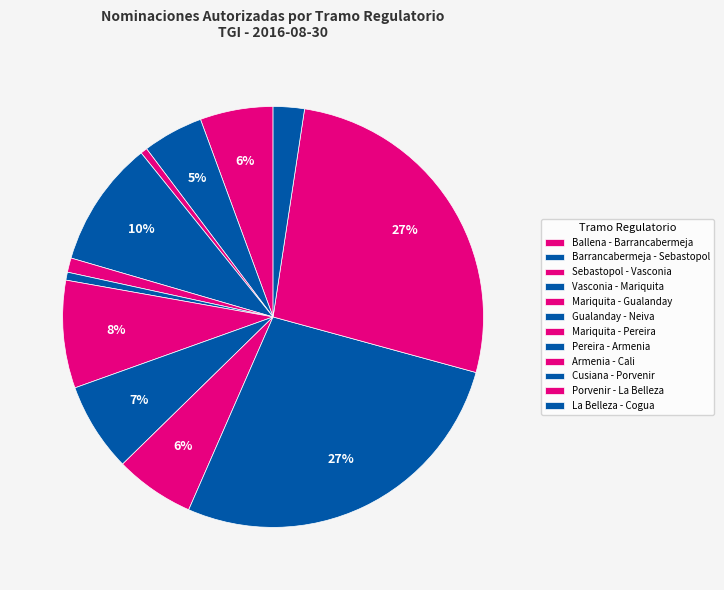

Does Mariquita - Pereira represent more than half of the total?

No